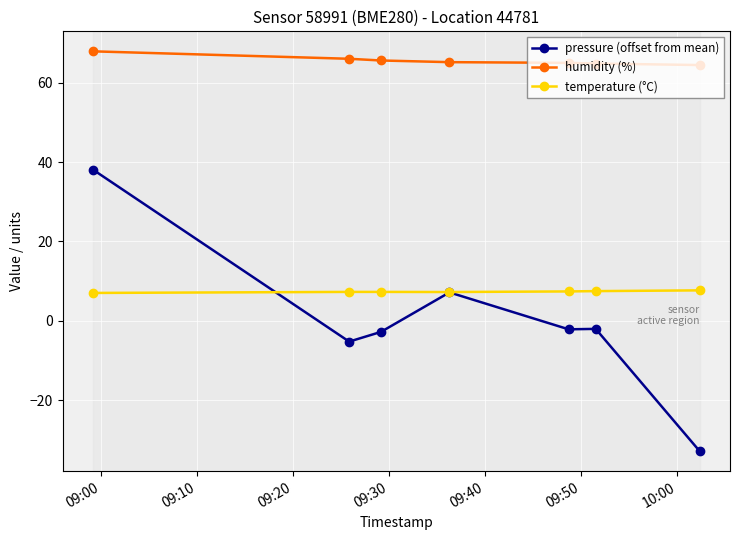

What is the maximum value shown in the chart?

67.9